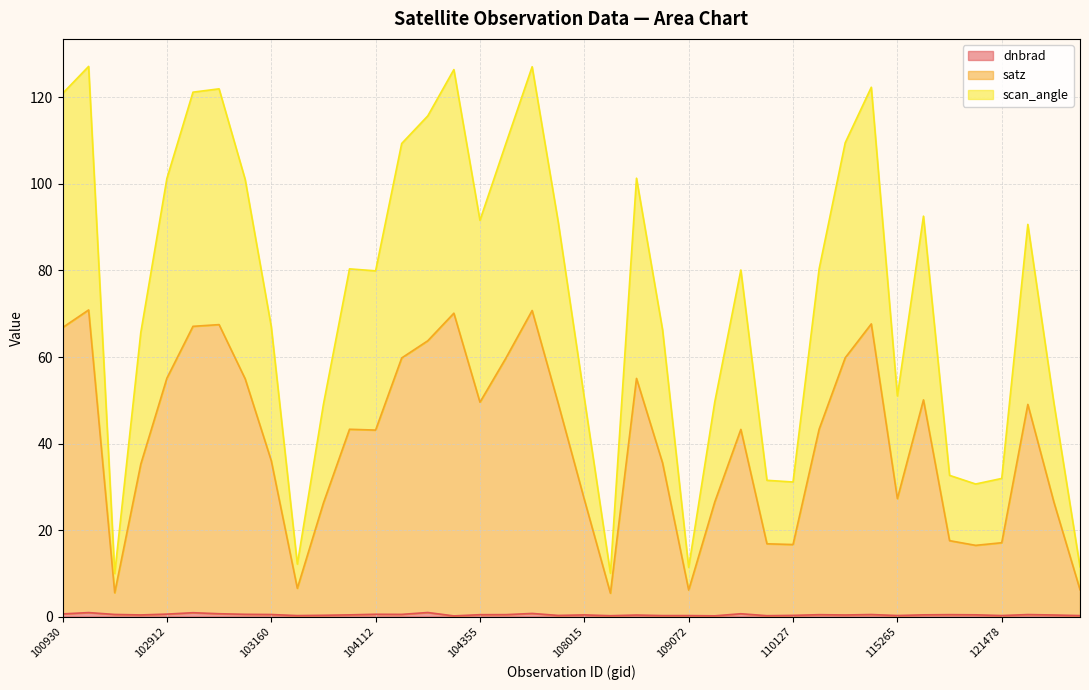

What are all the series names shown in the legend?

dnbrad, satz, scan_angle